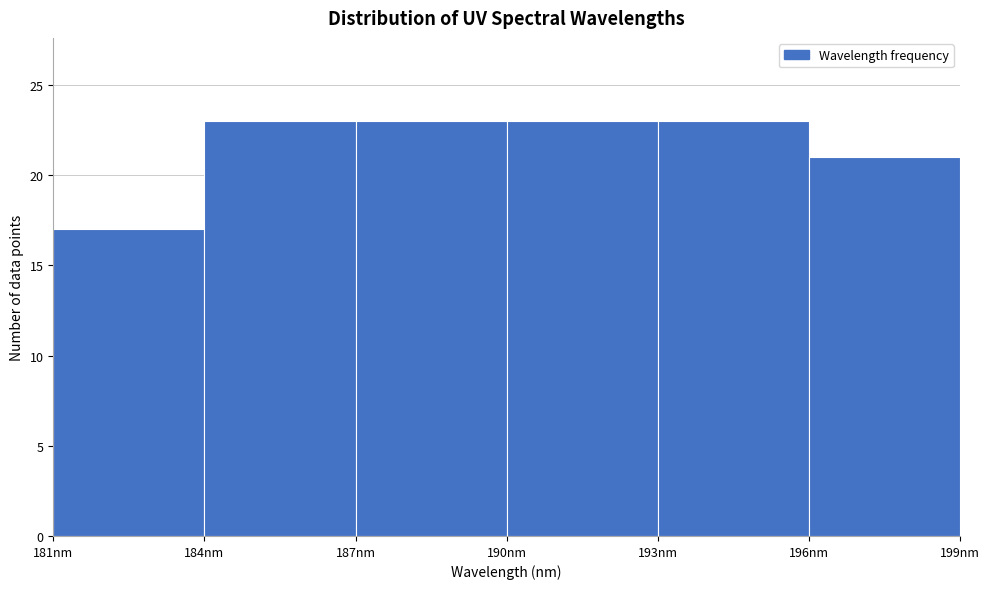

Reading left to right, list every bar in this chart as the range it spans on the x-axis followed by its height. The values are not printed on the chart, so give them approximately, as read against the axis.

181 to 184: 17
184 to 187: 23
187 to 190: 23
190 to 193: 23
193 to 196: 23
196 to 199: 21